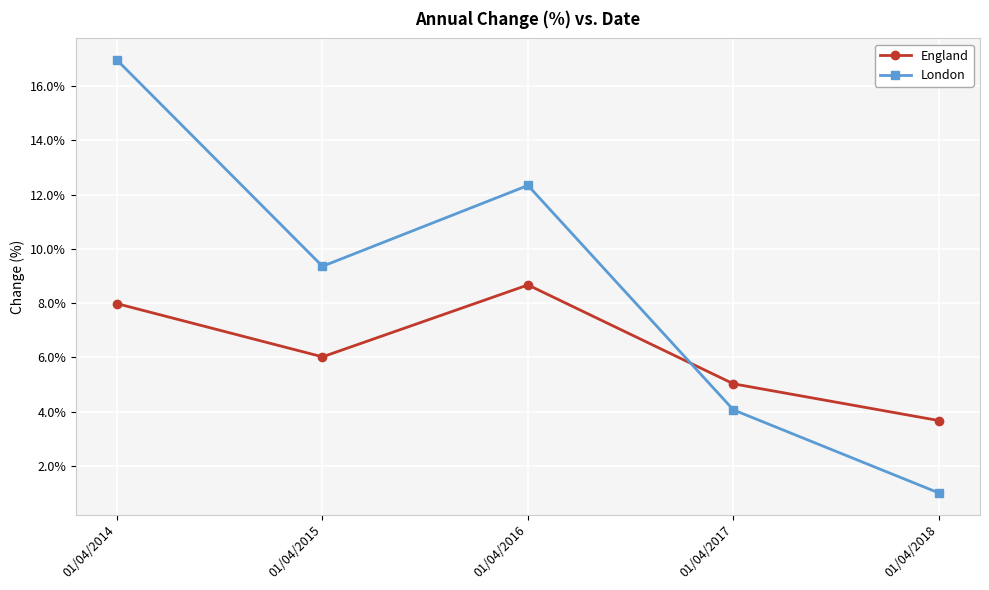

What is the value of the London point at the 1st from the left?

17.0